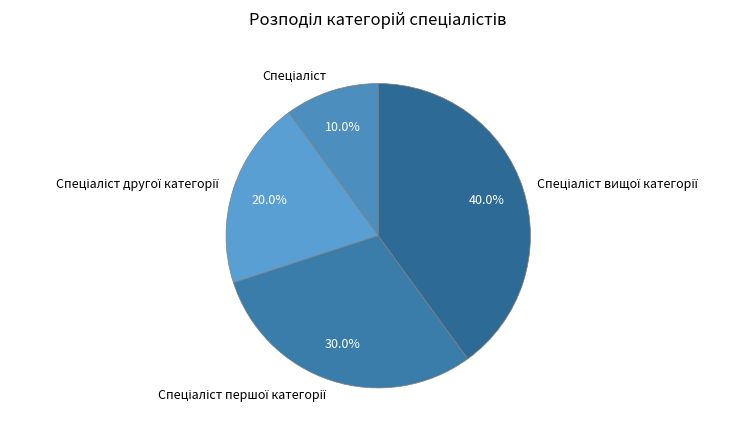

Is there any slice that represents more than half of the pie?

No